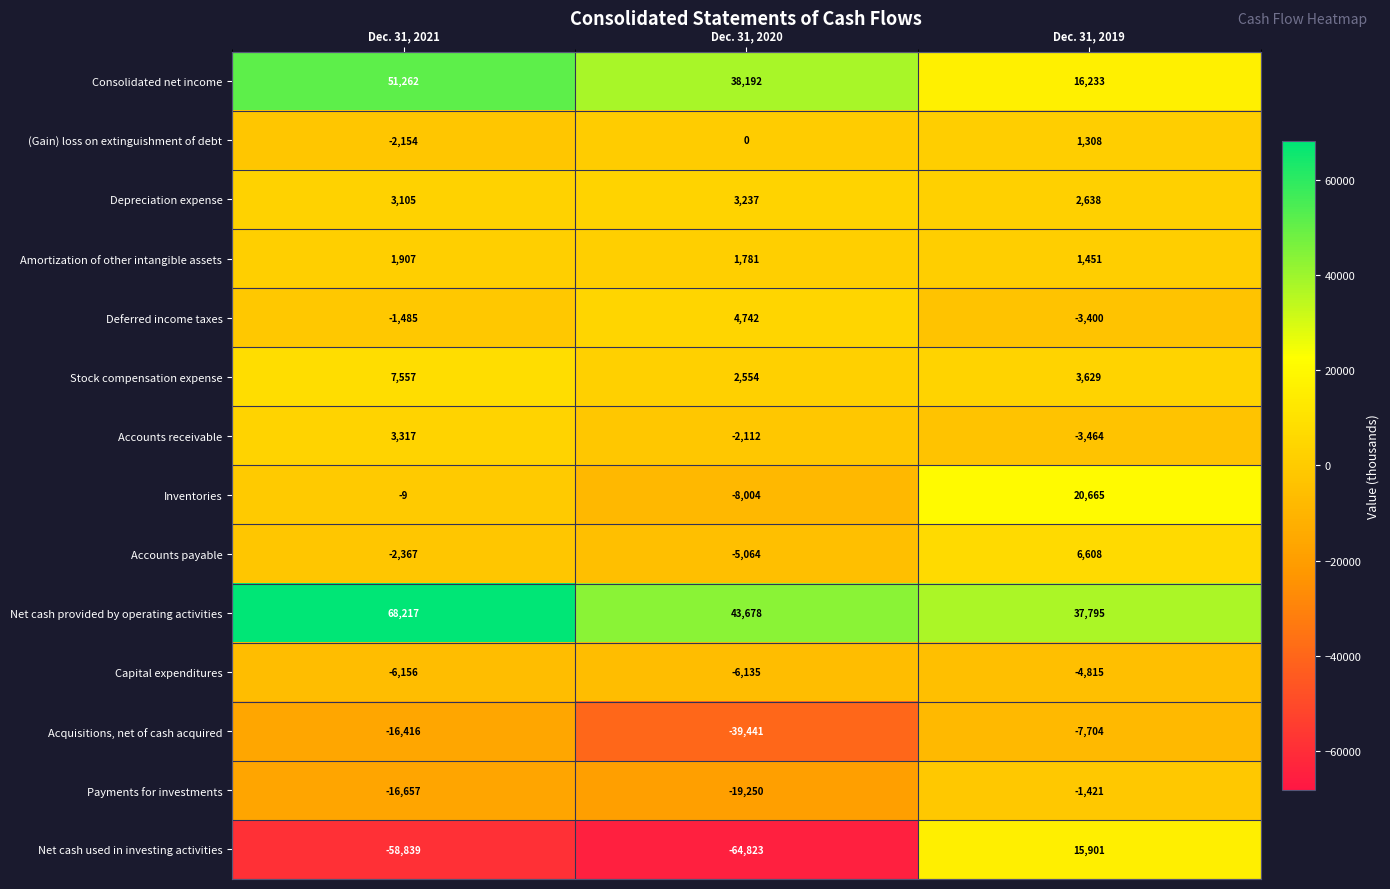

Rank the categories by Accounts receivable value from lowest to highest.

Dec. 31, 2019, Dec. 31, 2020, Dec. 31, 2021